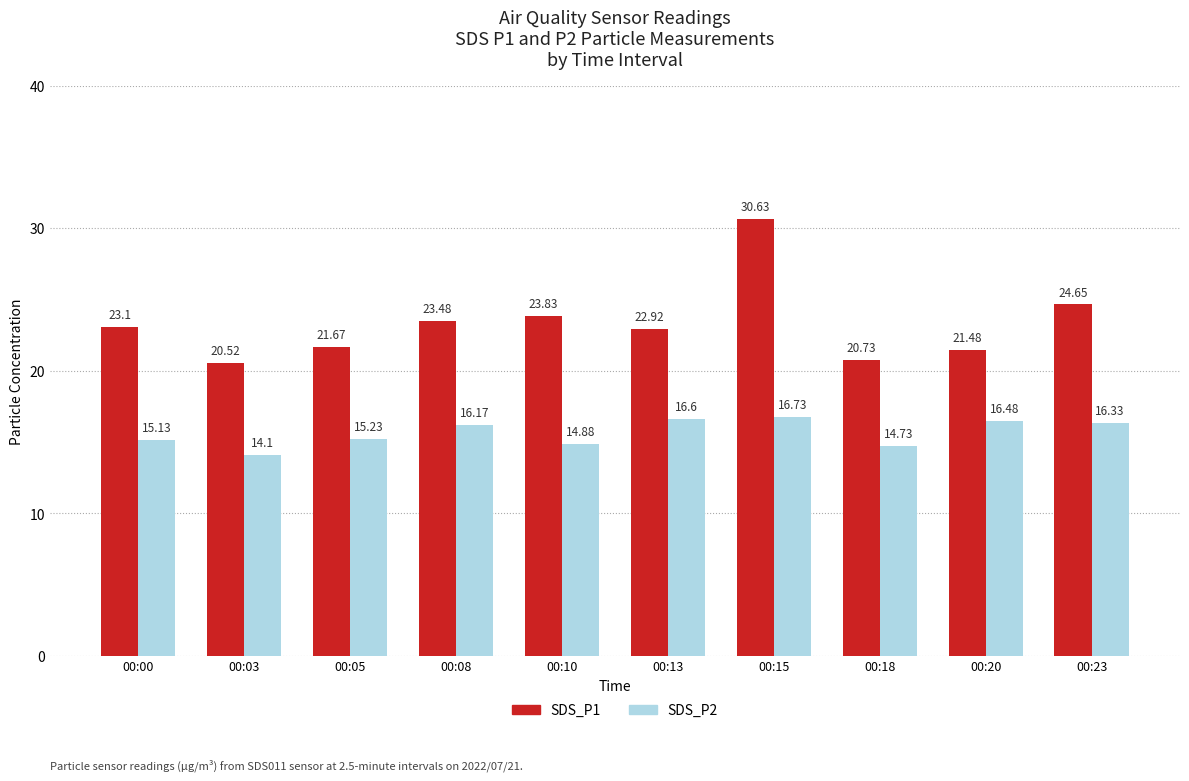

True or false: SDS_P1 has a value of 24.6 at 00:23.

True